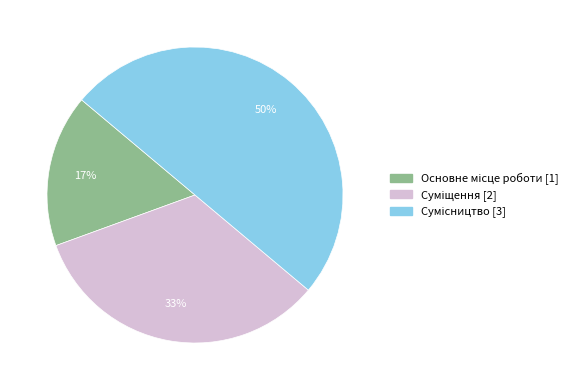

To the nearest percent, what is the average slice percentage?

33%